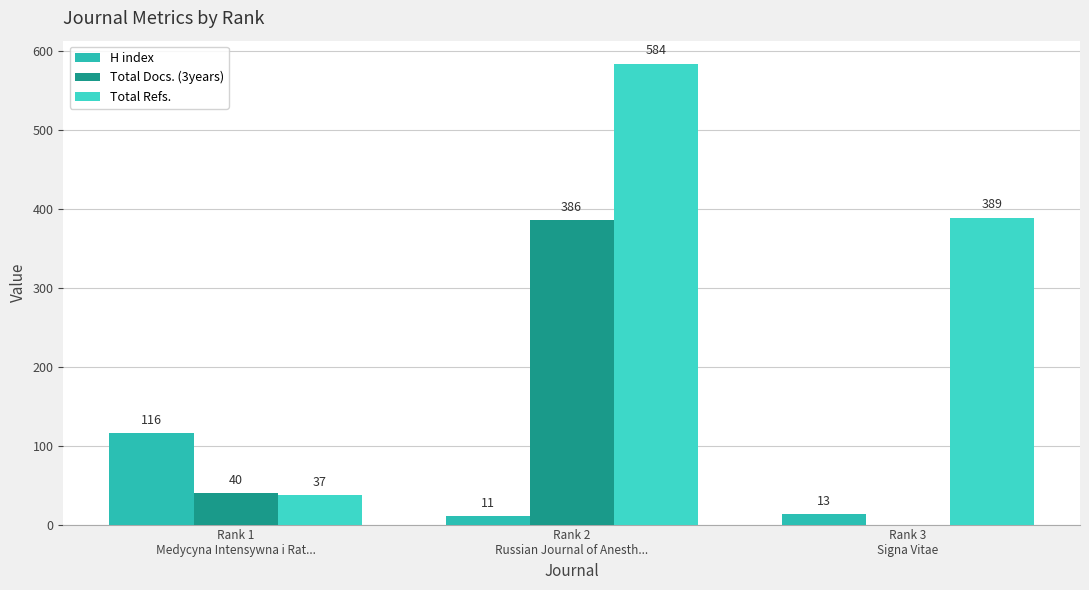

Which has a higher value, Rank 1
Medycyna Intensywna i Rat... or Rank 2
Russian Journal of Anesth...?

Rank 1
Medycyna Intensywna i Rat...